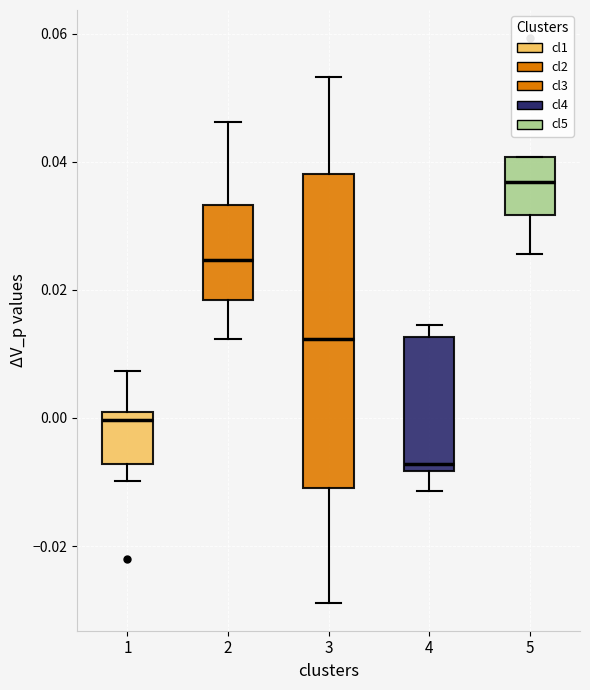

Where is the lower edge of the box at x = 5 on the y-axis? The values are not printed on the chart, so give them approximately, as read against the axis.

0.032